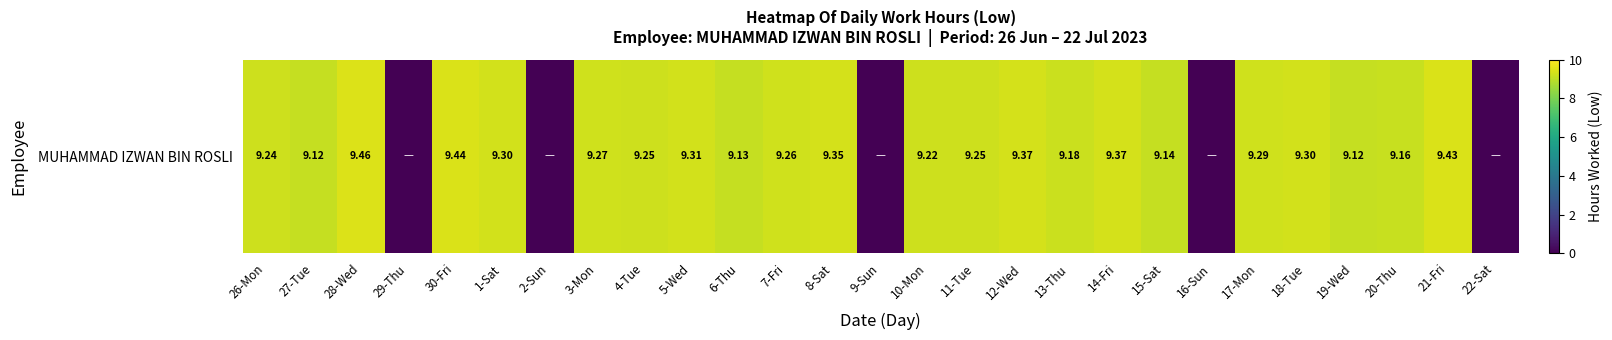

Rank the categories by value from lowest to highest.

29-Thu, 2-Sun, 9-Sun, 16-Sun, 22-Sat, 27-Tue, 19-Wed, 6-Thu, 15-Sat, 20-Thu, 13-Thu, 10-Mon, 26-Mon, 4-Tue, 11-Tue, 7-Fri, 3-Mon, 17-Mon, 1-Sat, 18-Tue, 5-Wed, 8-Sat, 12-Wed, 14-Fri, 21-Fri, 30-Fri, 28-Wed